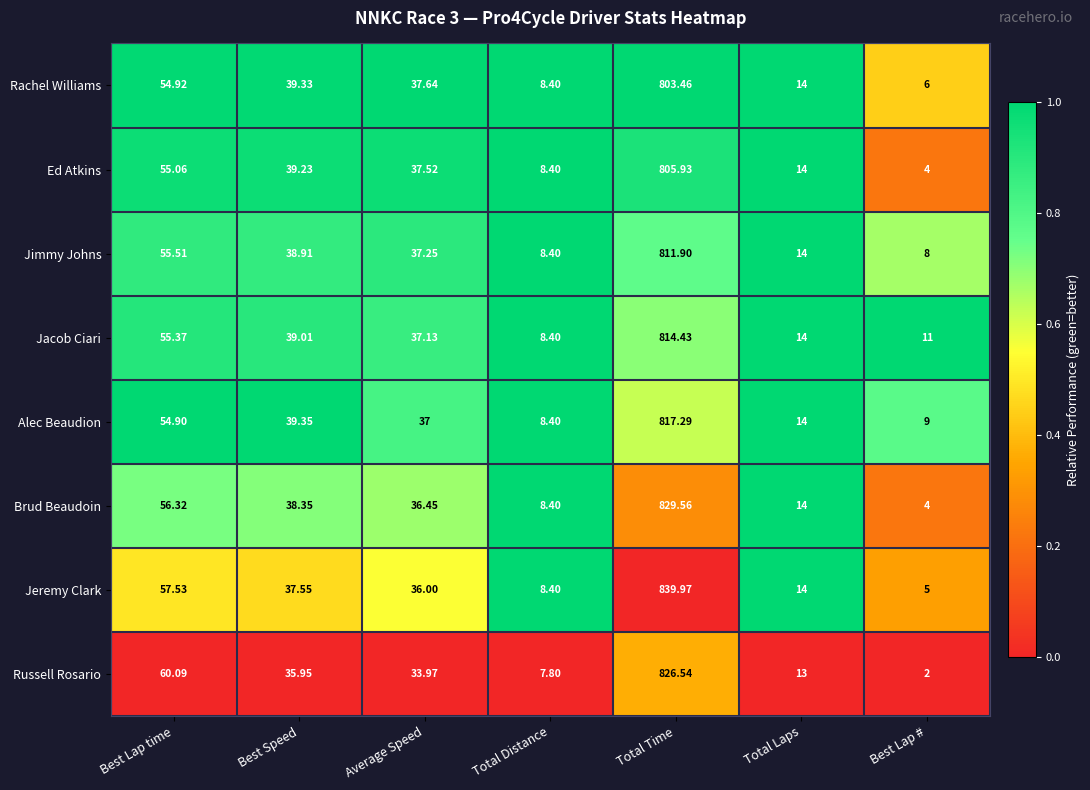

At which label does Ed Atkins first exceed 37?

Best Lap time